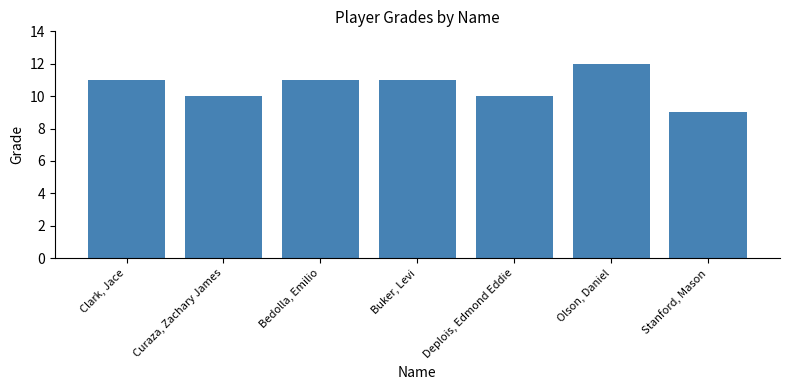

What is the change in value from Clark, Jace to Curaza, Zachary James?

-1